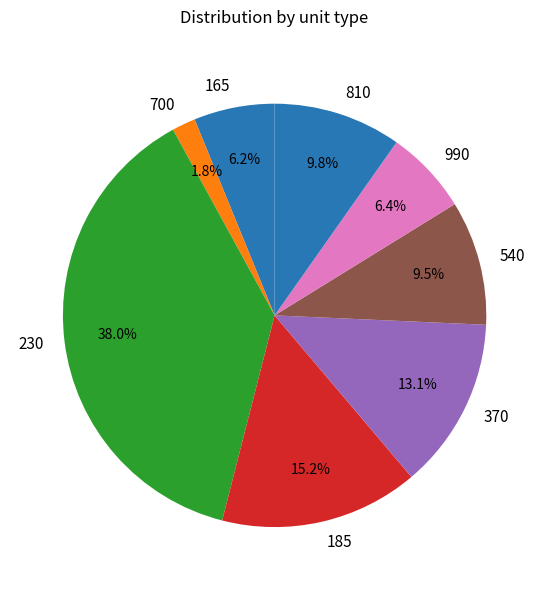

True or false: 230 accounts for 24% of the total.

False